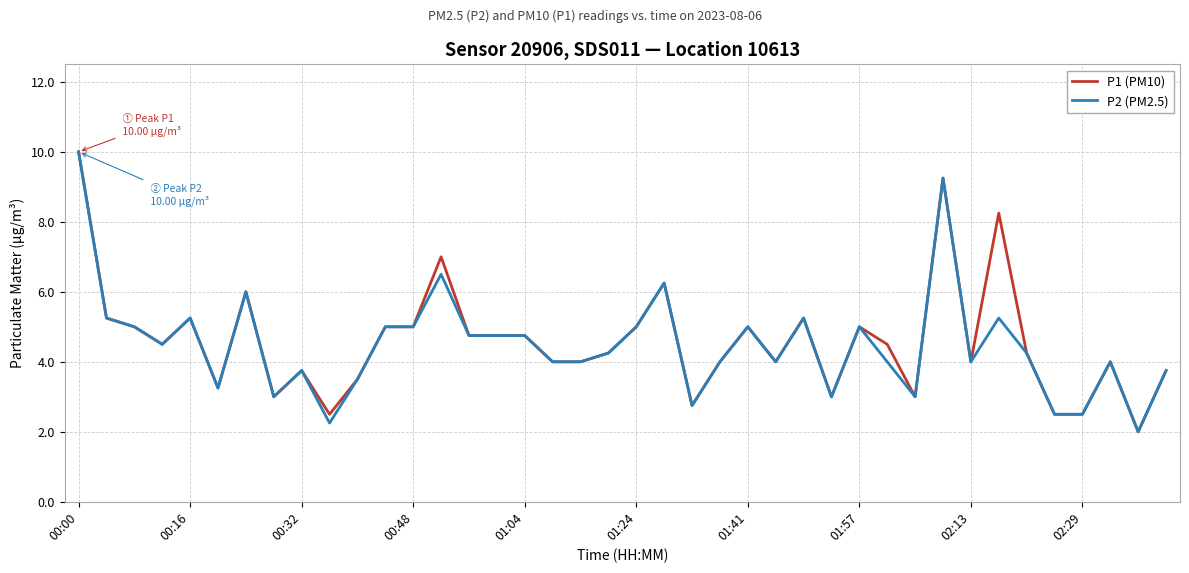

What is the minimum value for P2 (PM2.5)?

2.0